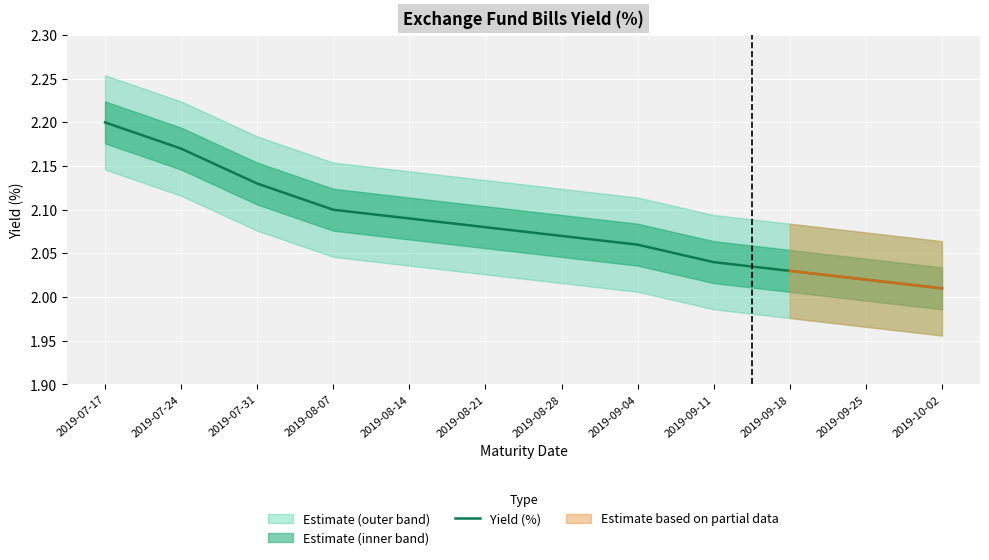

List the labels in order of value, largest first.

2019-07-17, 2019-07-24, 2019-07-31, 2019-08-07, 2019-08-14, 2019-08-21, 2019-08-28, 2019-09-04, 2019-09-11, 2019-09-18, 2019-09-25, 2019-10-02